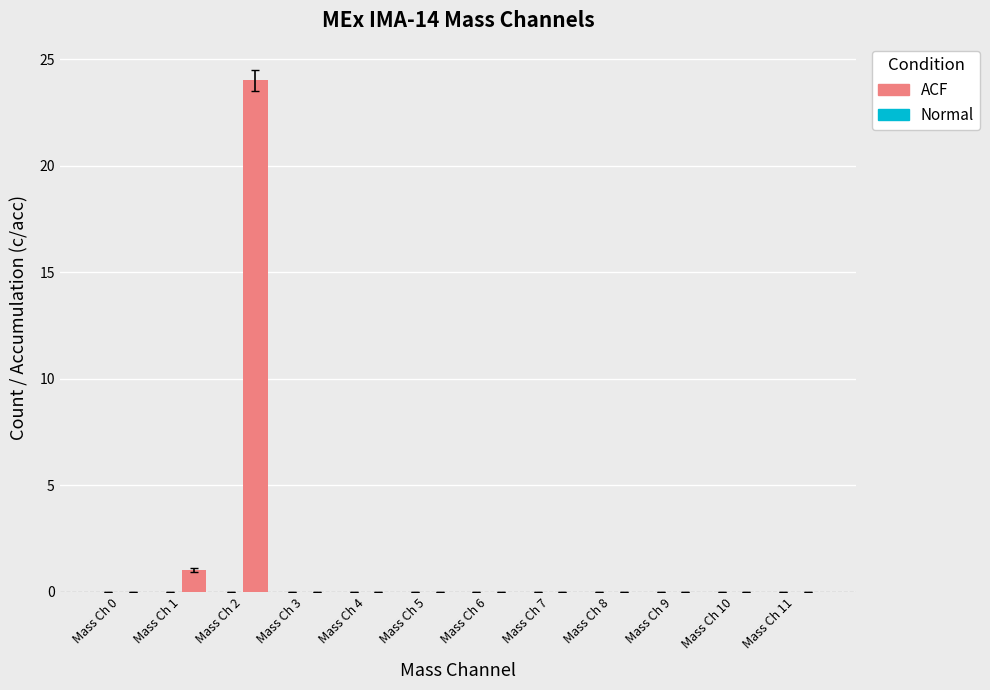

What is the maximum value shown in the chart?

24